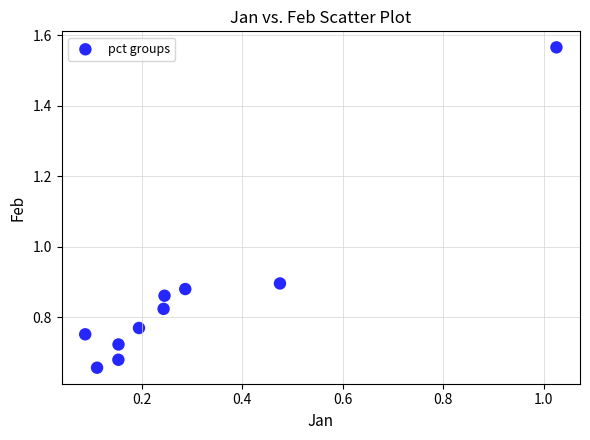

What is the average X value?

0.3